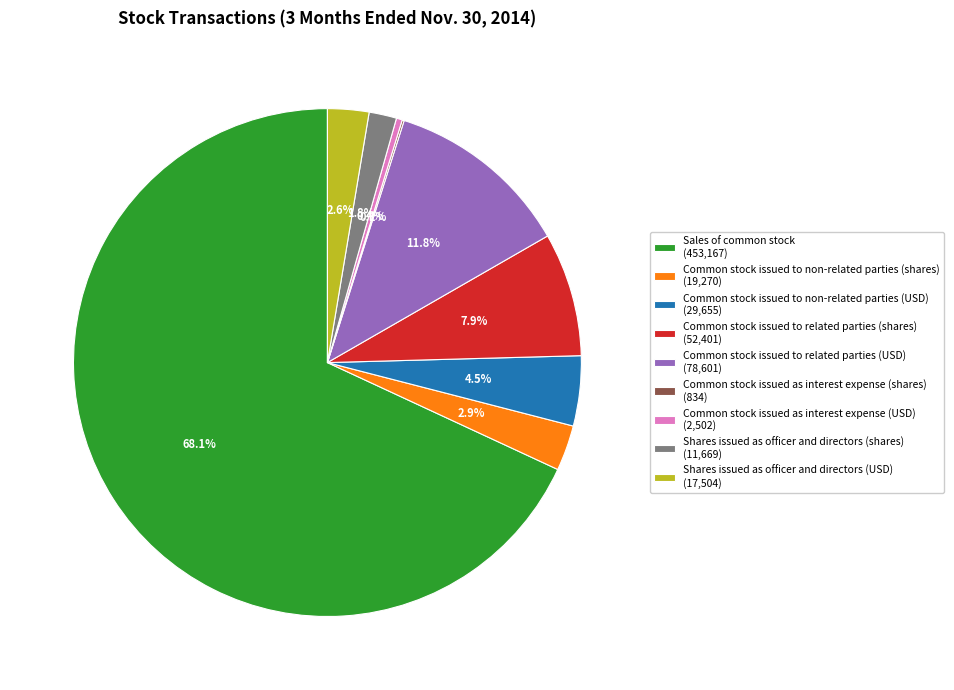

Combined, do Common stock issued to related parties (shares) and Shares issued as officer and directors (shares) account for over 50%?

No